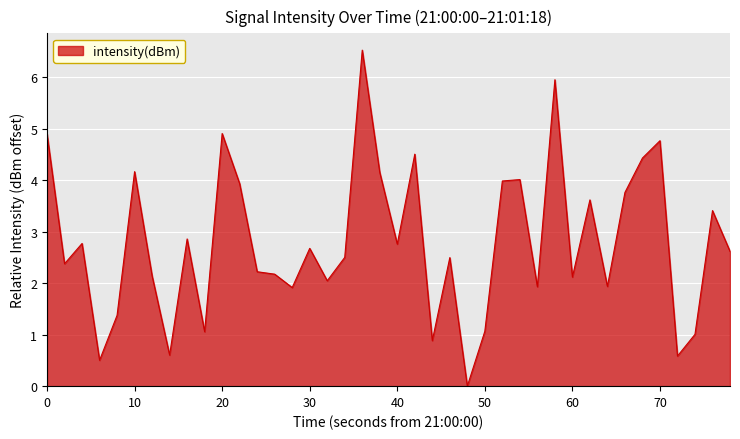

What is the maximum value shown in the chart?

6.5